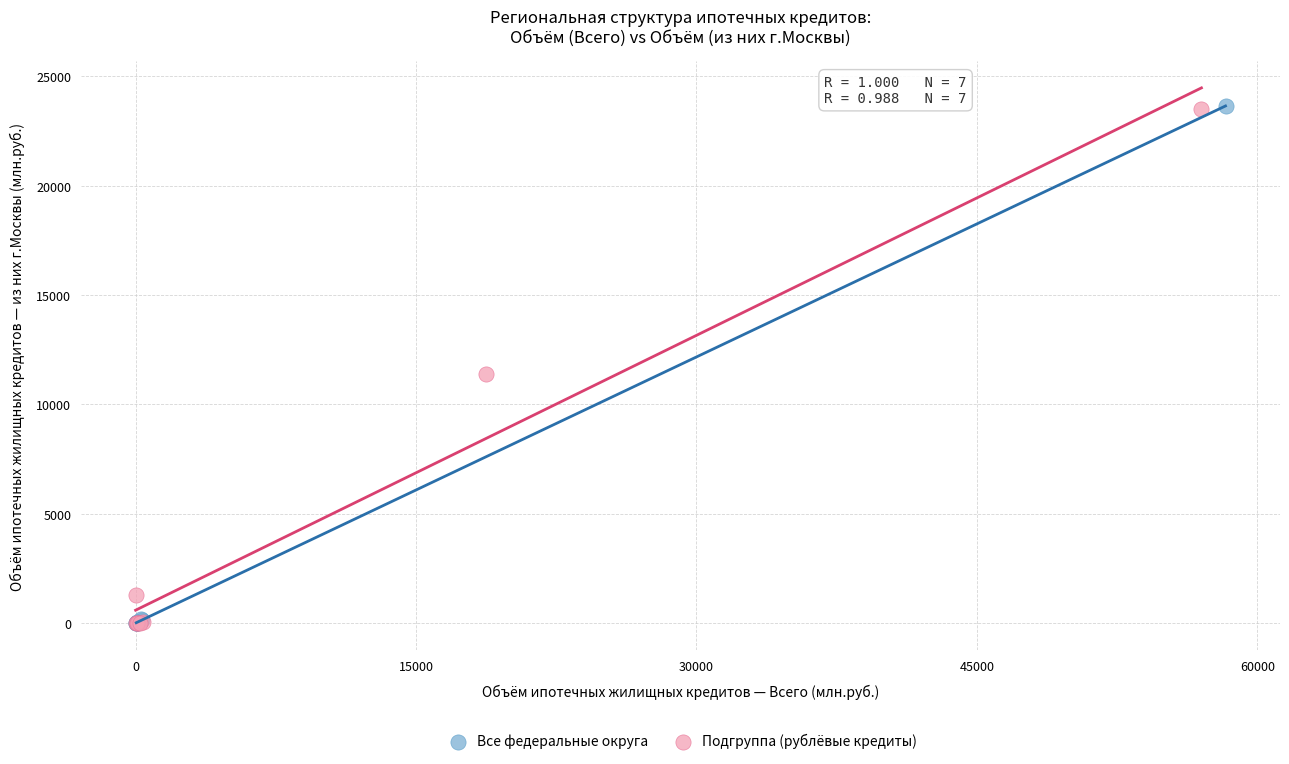

Which series has the widest spread of Y values?

Все федеральные округа